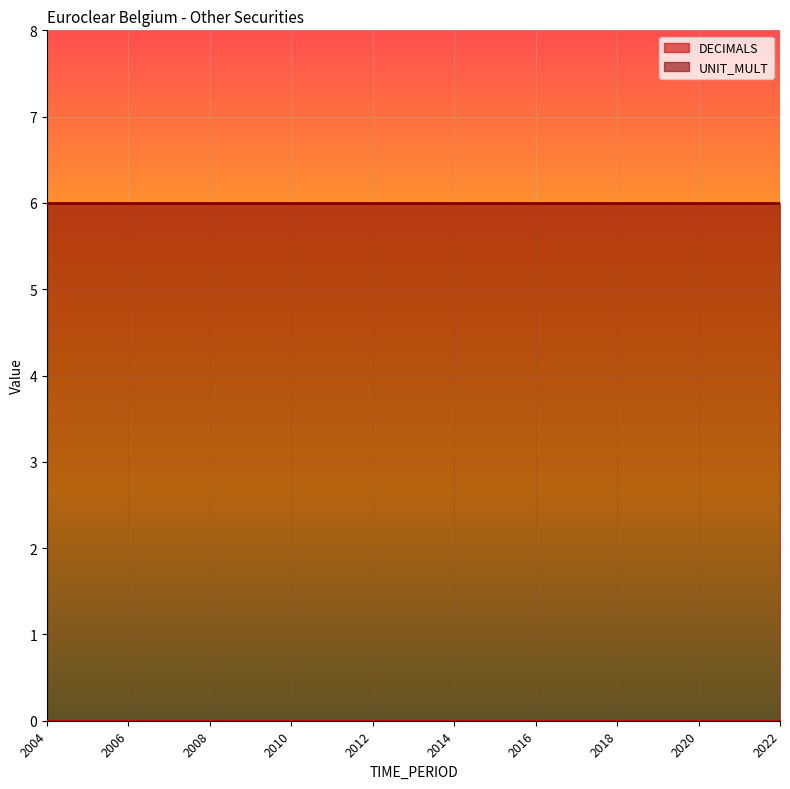

At which category is the sum across all series the highest?

2004